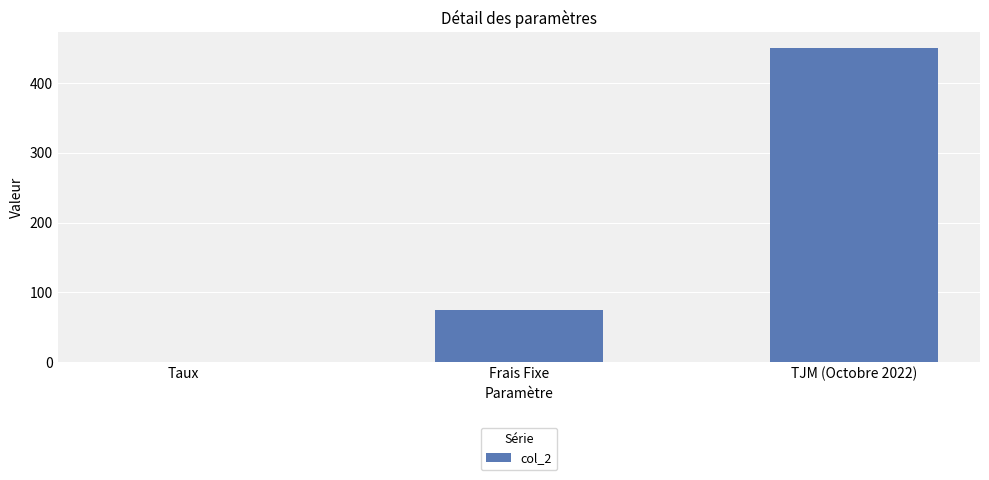

What is the change in value from Frais Fixe to TJM (Octobre 2022)?

+375.0